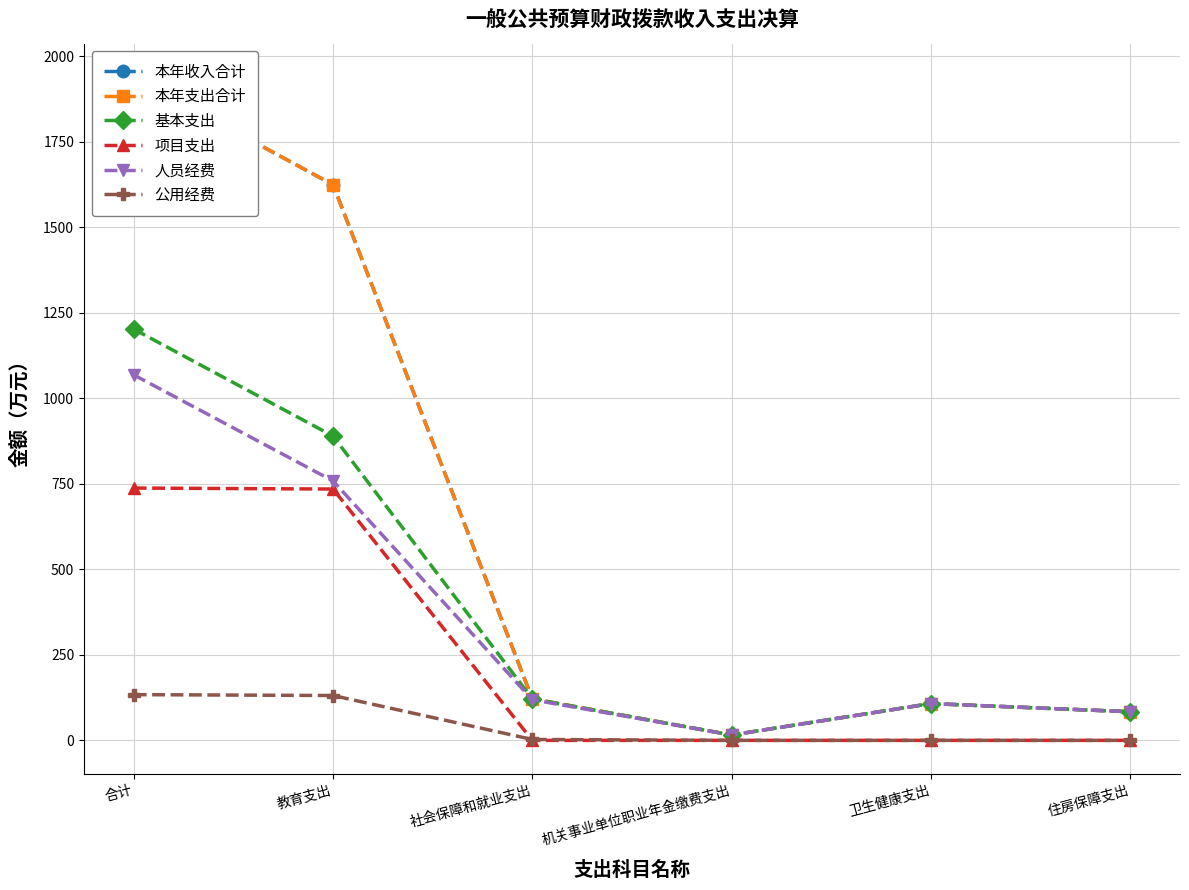

Reading left to right, what are all the values shown in this chart?

本年收入合计: 合计=1939.5	教育支出=1624.1	社会保障和就业支出=121.4	机关事业单位职业年金缴费支出=15.7	卫生健康支出=107.5	住房保障支出=83.7
本年支出合计: 合计=1939.5	教育支出=1624.1	社会保障和就业支出=121.4	机关事业单位职业年金缴费支出=15.7	卫生健康支出=107.5	住房保障支出=83.7
基本支出: 合计=1202.0	教育支出=889.4	社会保障和就业支出=121.4	机关事业单位职业年金缴费支出=15.7	卫生健康支出=107.5	住房保障支出=83.7
项目支出: 合计=737.5	教育支出=734.6	社会保障和就业支出=0.0	机关事业单位职业年金缴费支出=0.0	卫生健康支出=0.0	住房保障支出=0.0
人员经费: 合计=1068.3	教育支出=758.3	社会保障和就业支出=118.8	机关事业单位职业年金缴费支出=15.7	卫生健康支出=107.5	住房保障支出=83.7
公用经费: 合计=133.7	教育支出=131.1	社会保障和就业支出=2.6	机关事业单位职业年金缴费支出=0.0	卫生健康支出=0.0	住房保障支出=0.0